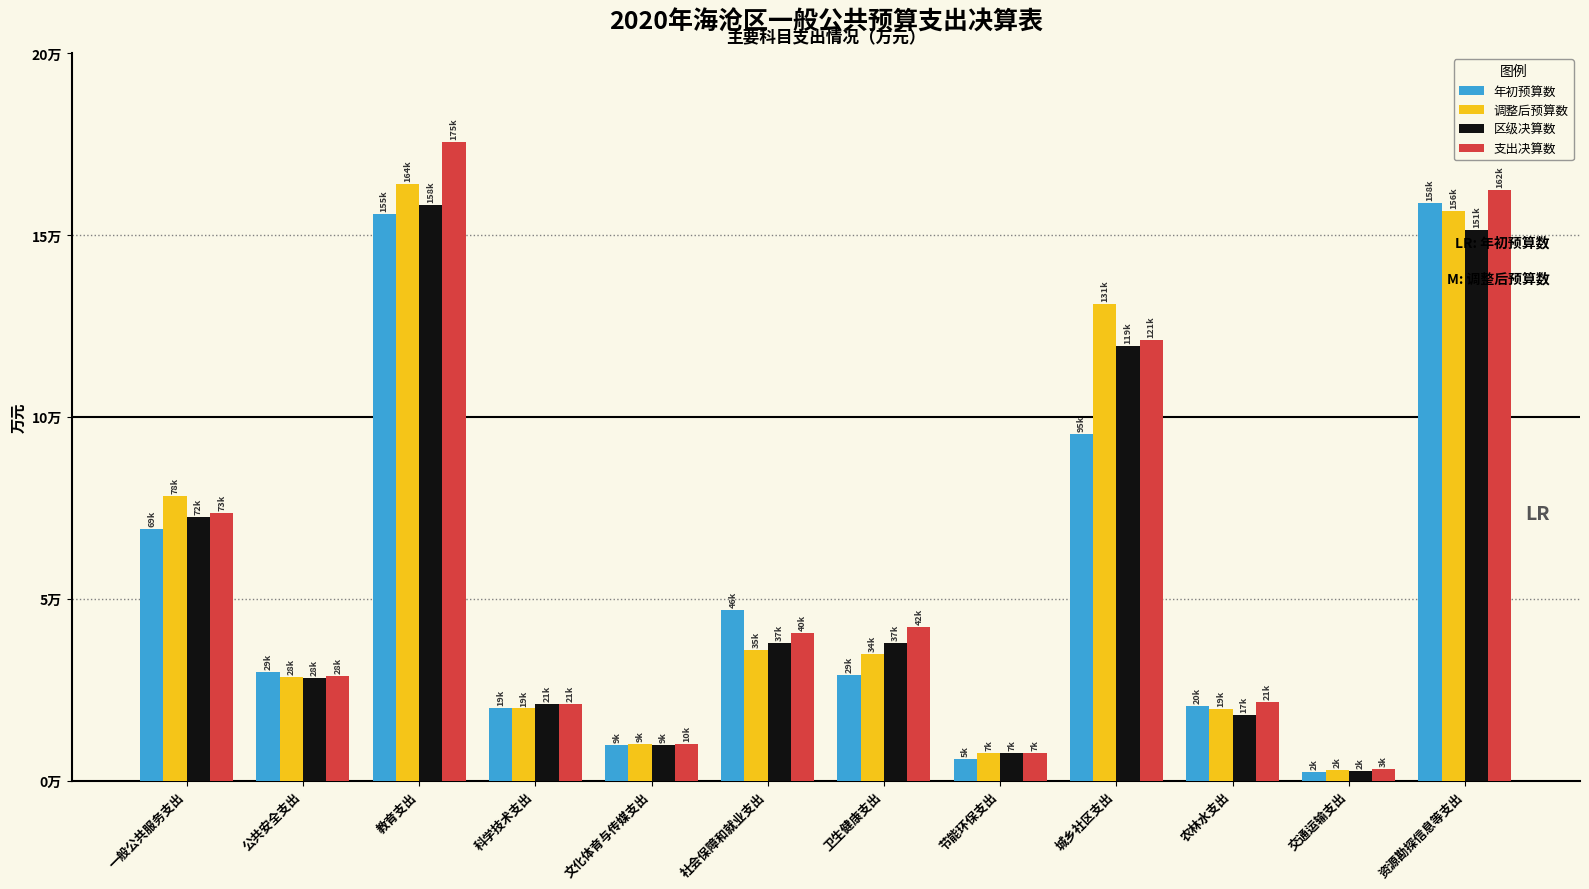

What is the label of the 8th bar from the left?

节能环保支出